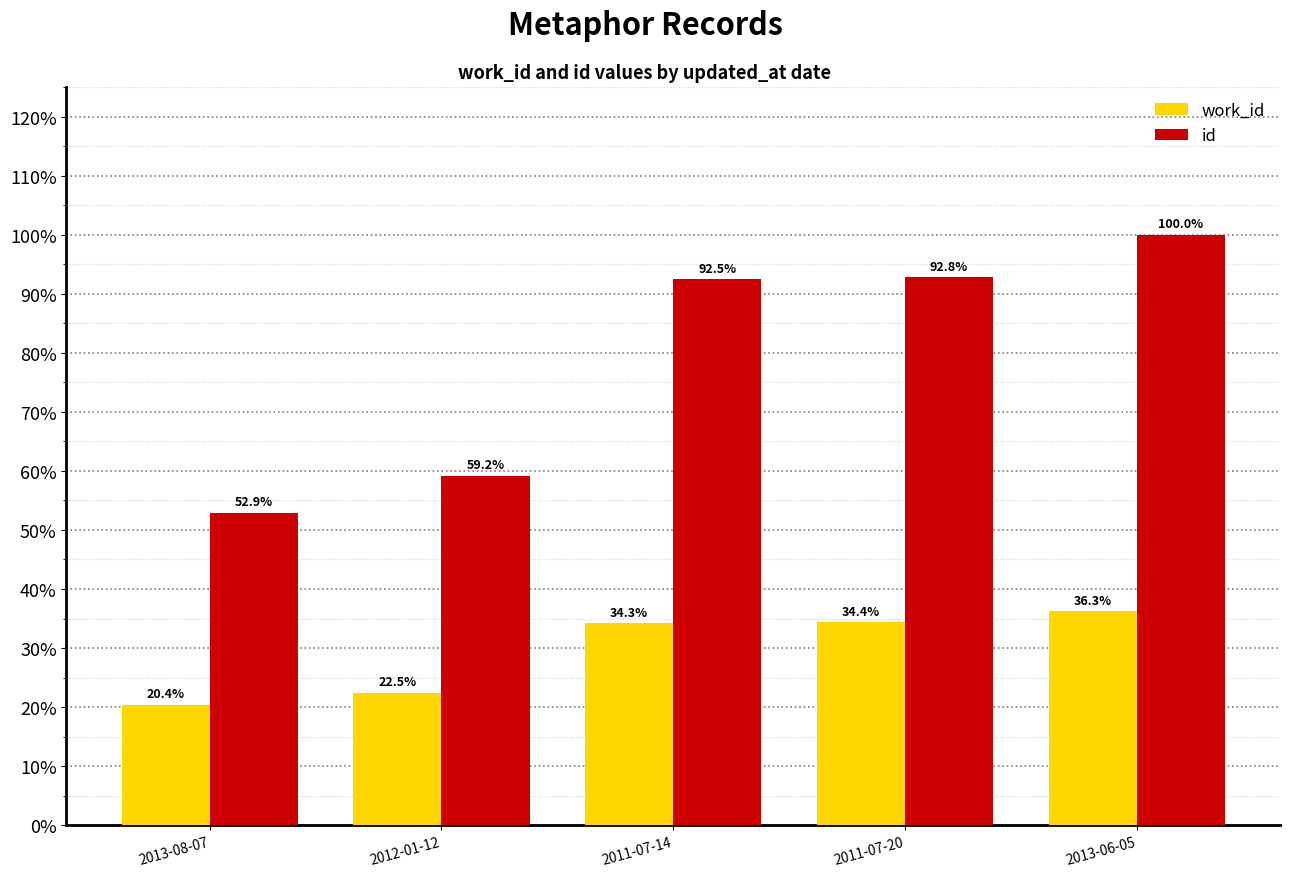

What is the difference between the maximum and minimum values in the work_id series?

15.8